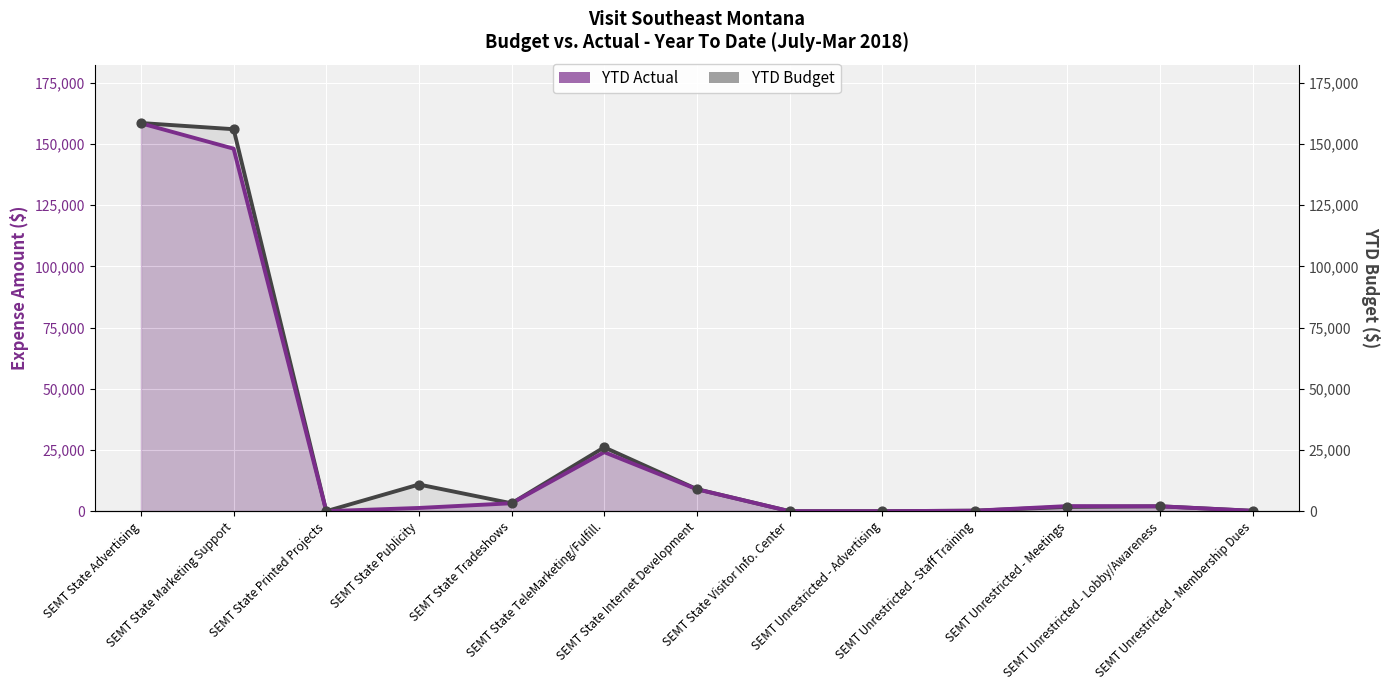

Which series contains the lowest Y value?

YTD Actual